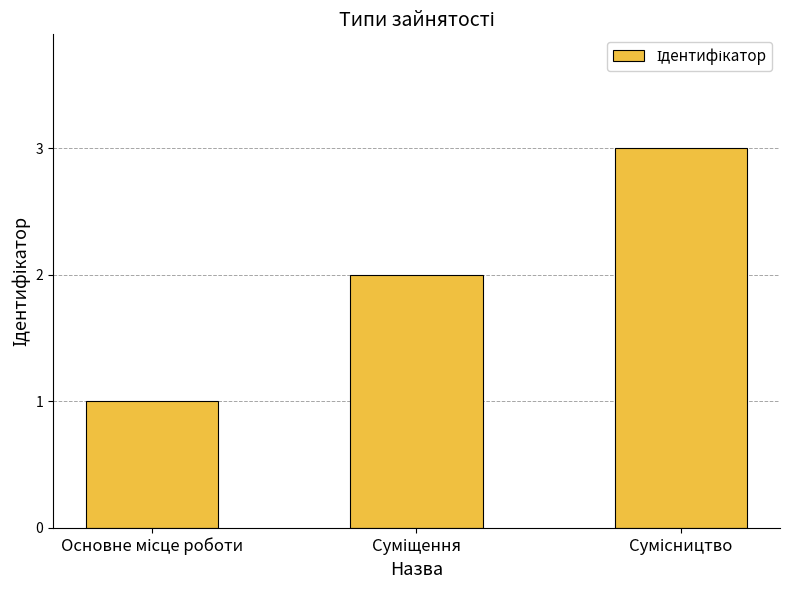

What is the sum of all values?

6